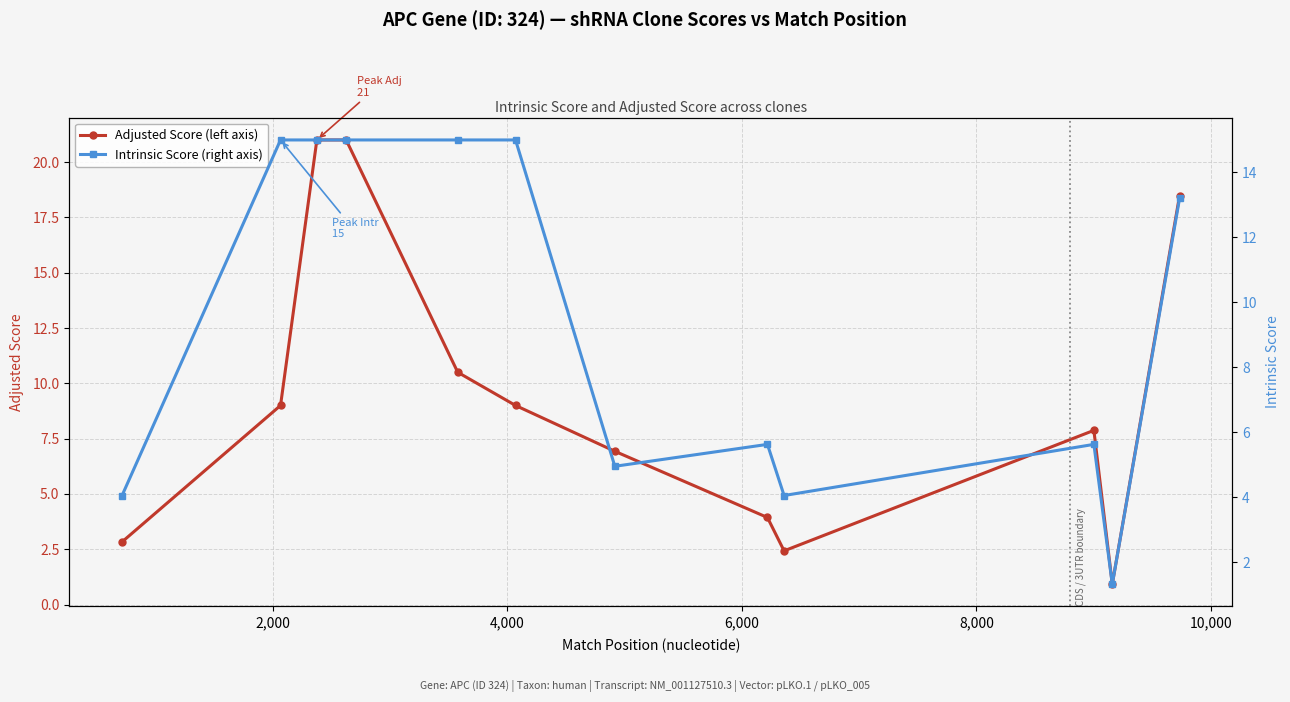

Which series has the largest total across all categories?

Adjusted Score (left axis)